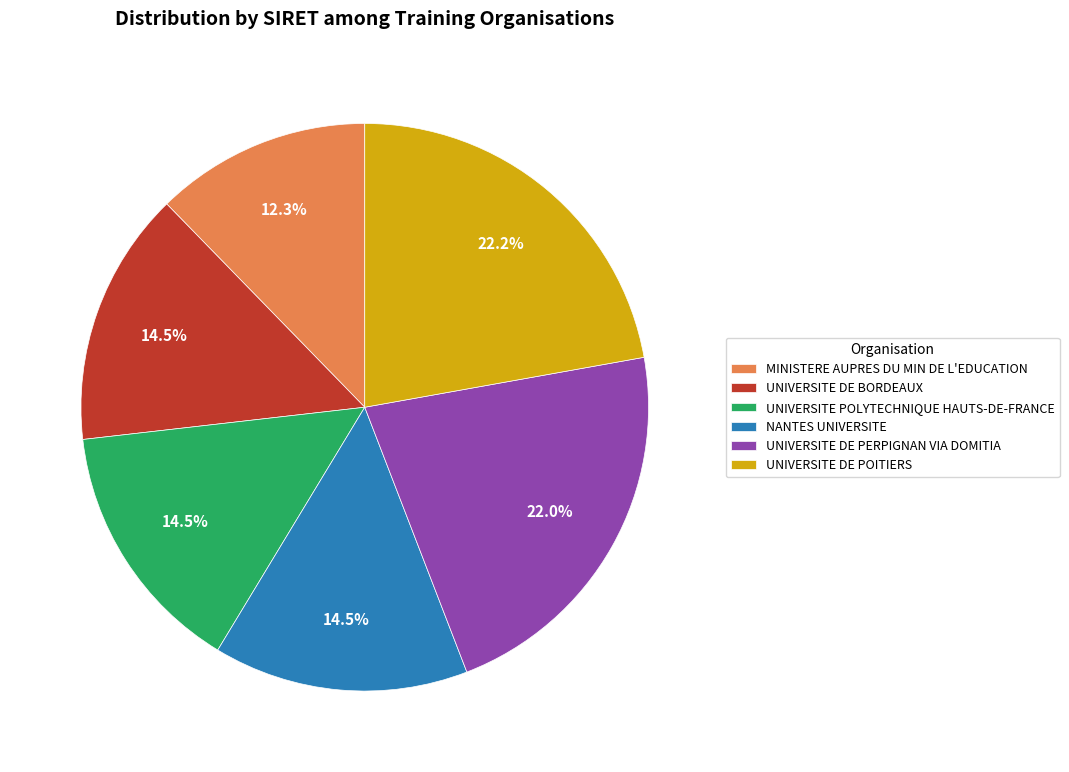

To the nearest percent, what is the average slice percentage?

17%